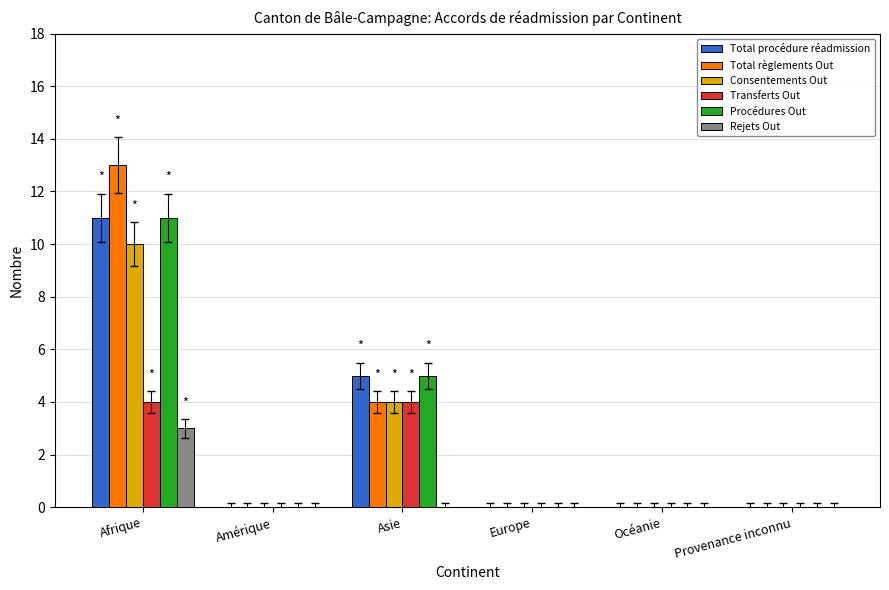

At which category is the sum across all series the highest?

Afrique